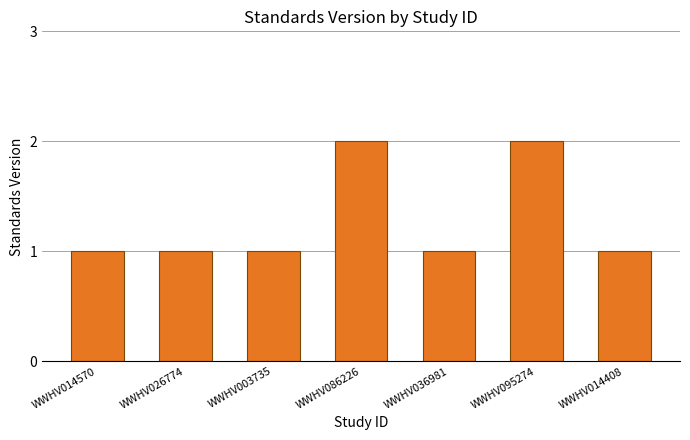

What position from the right is WWHV014570?

7